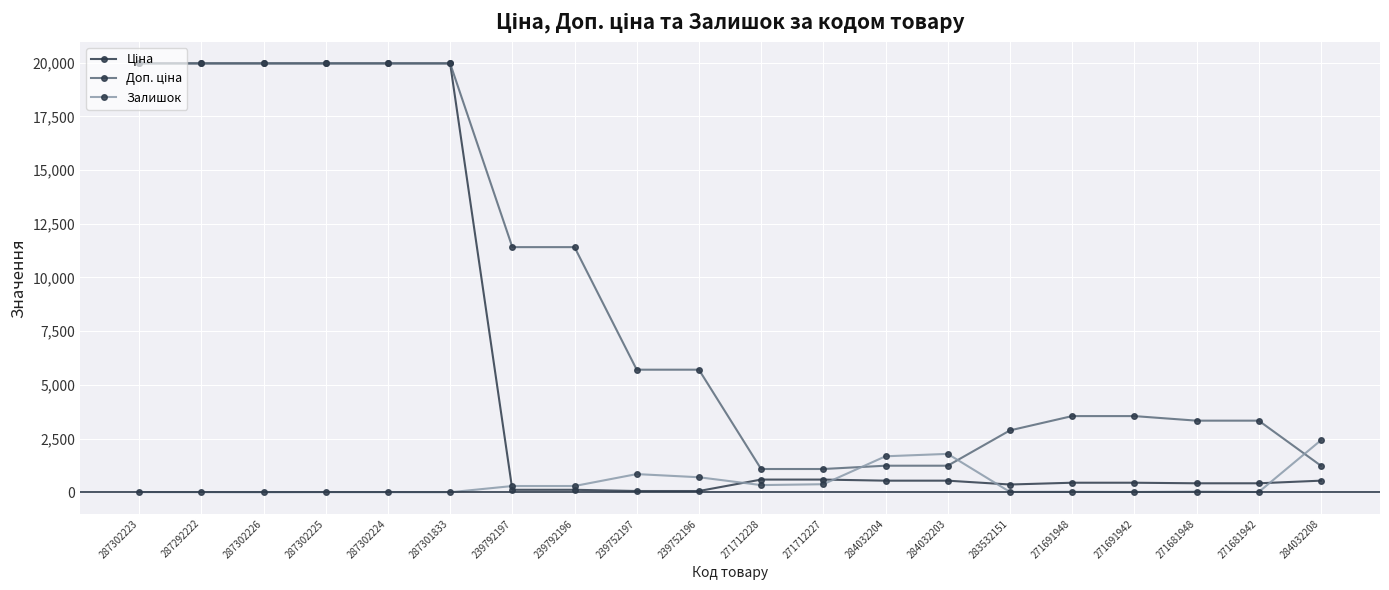

At which label does Залишок first exceed 30?

239792197